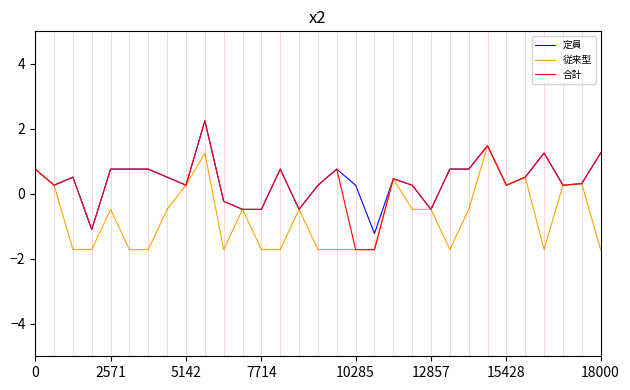

How many data points does each series have?

31